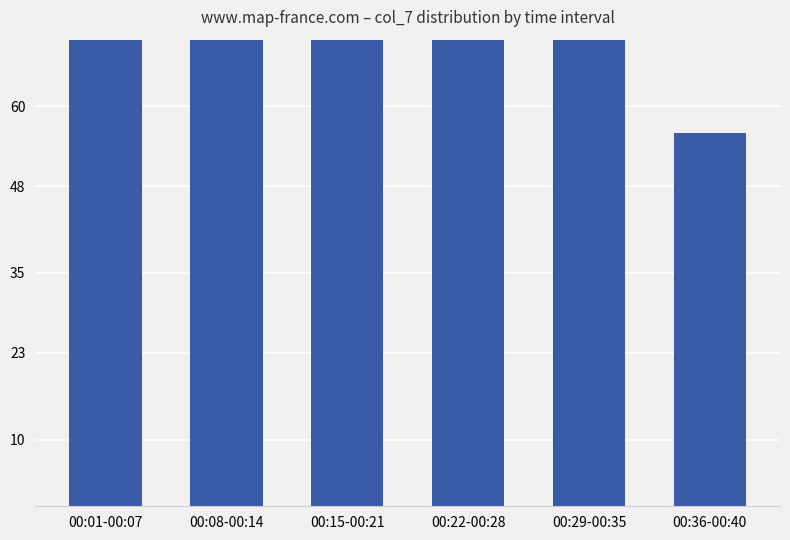

What is the sum of all values?

893